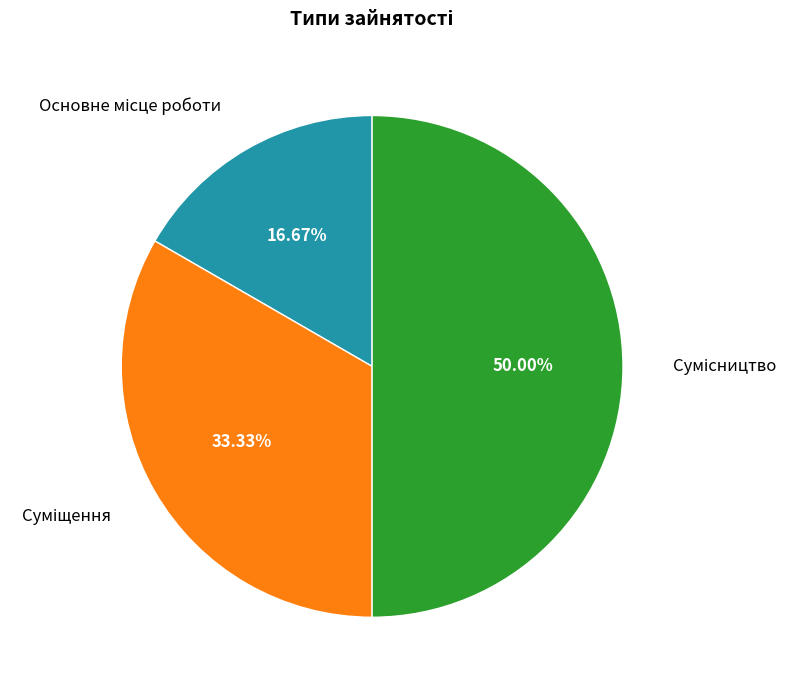

To the nearest percent, what percentage of the pie is Основне місце роботи?

17%